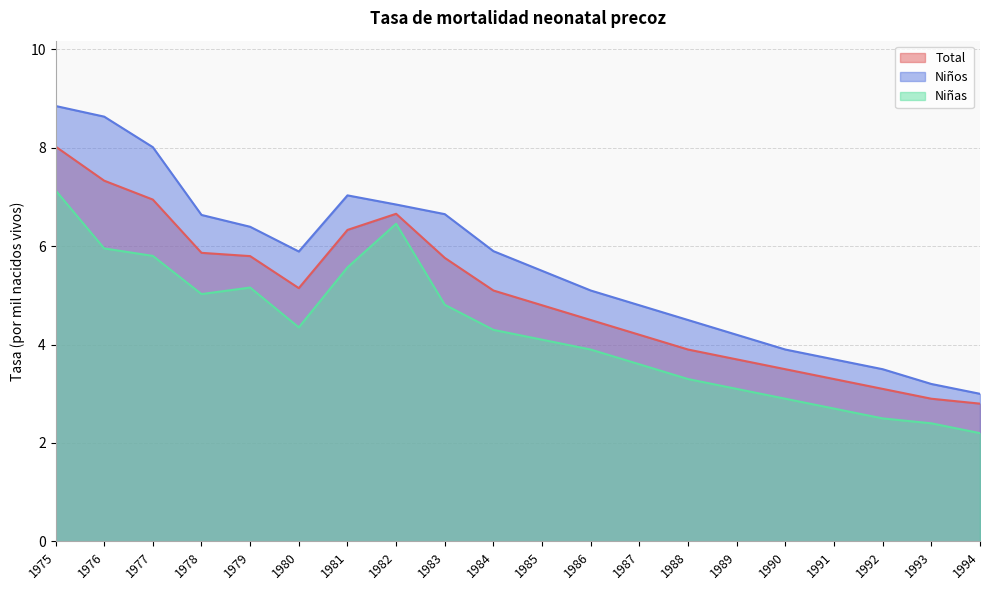

Rank the series by their maximum value, from highest to lowest.

Niños, Total, Niñas